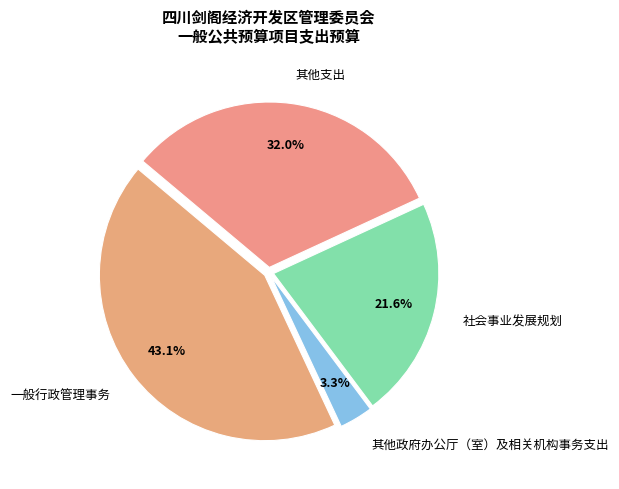

Combined, do 其他支出 and 社会事业发展规划 account for over 50%?

Yes